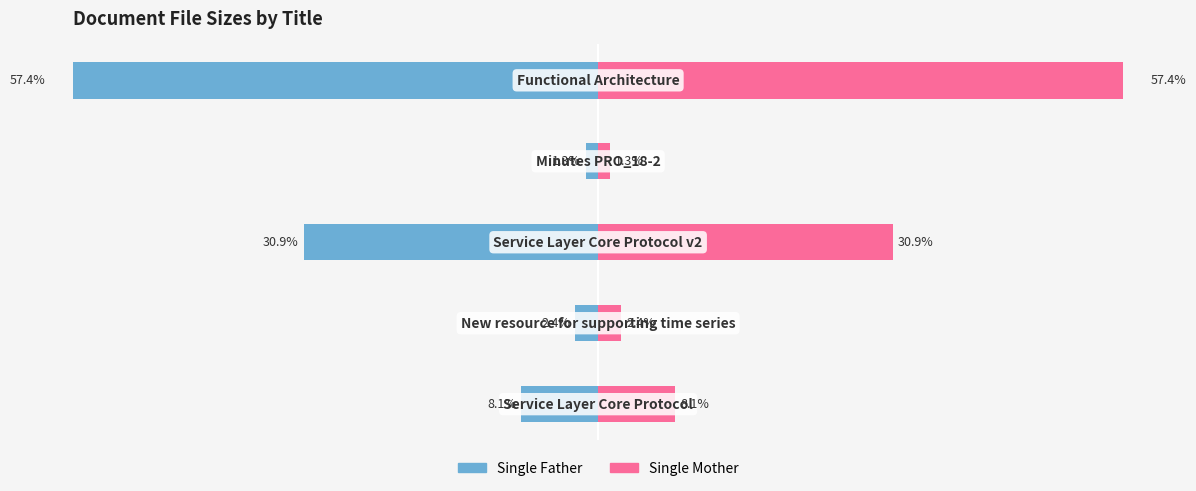

Count the number of categories in the chart.

5